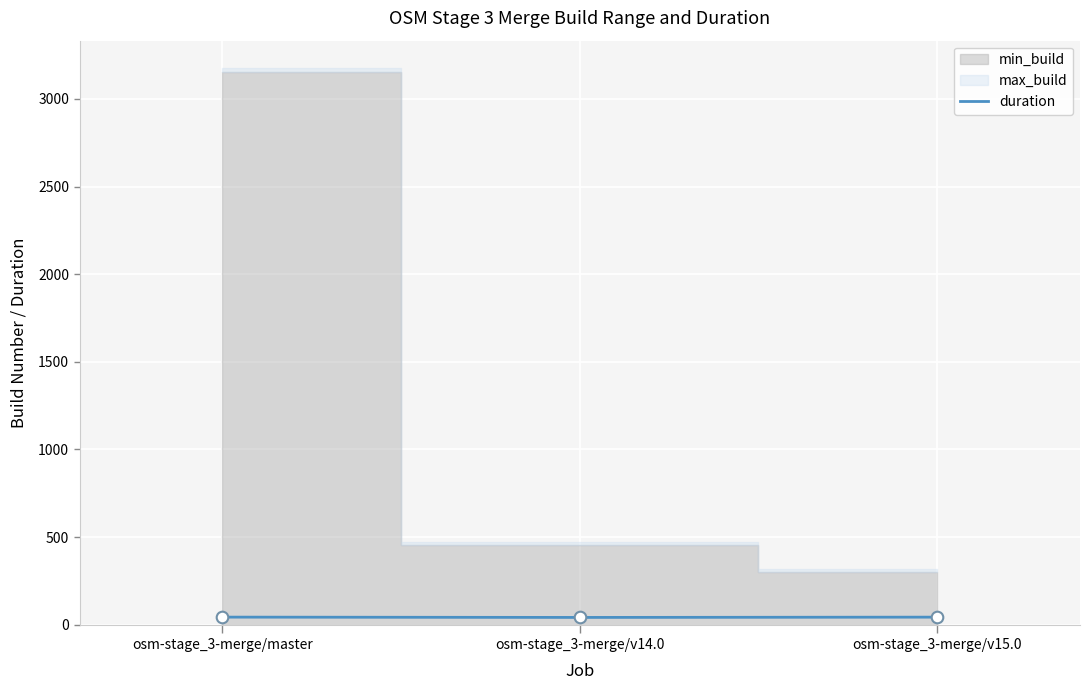

What is the change in value from osm-stage_3-merge/master to osm-stage_3-merge/v14.0?

-1.8